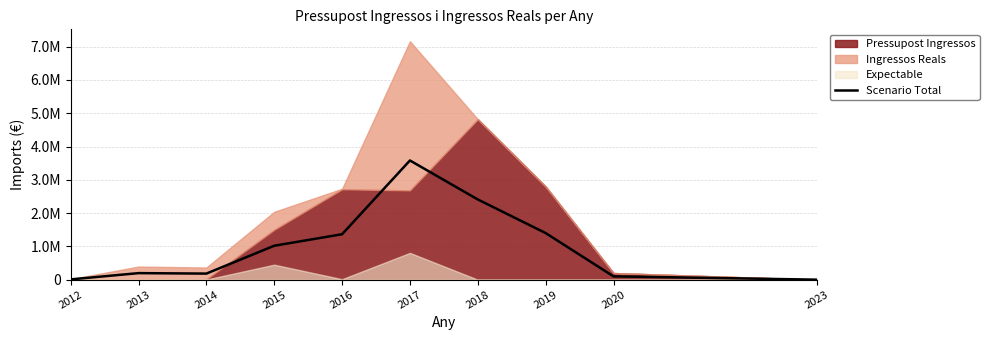

What is the value of the 6th point from the left?

3580929.0